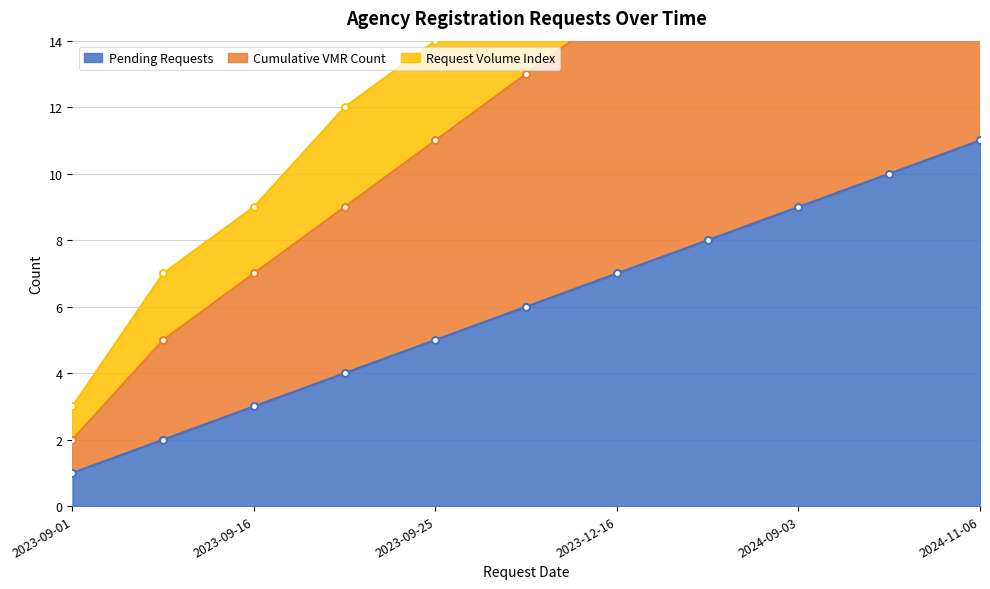

What is the highest value of the Pending Requests series?

11